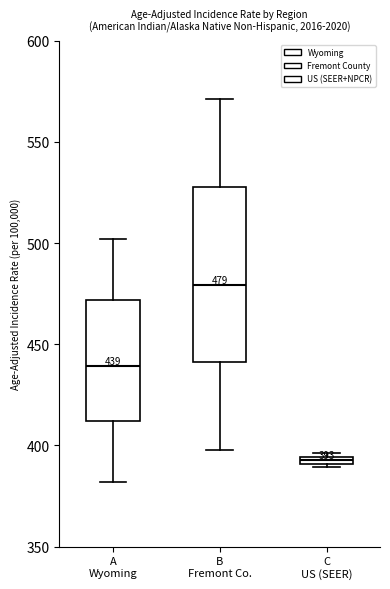

Which box's median line is the highest?

B Fremont Co.